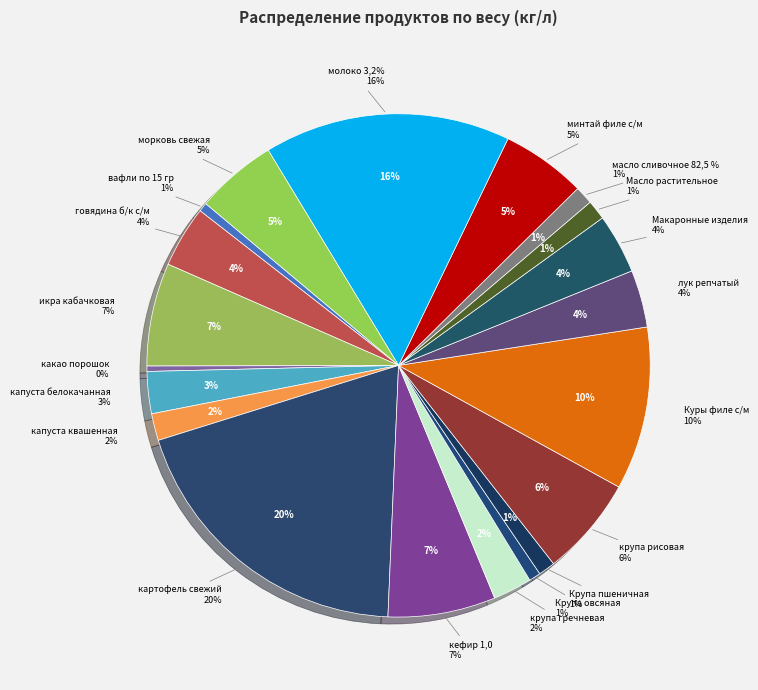

Rank the categories by value from highest to lowest.

картофель свежий, молоко 3,2%, Куры филе с/м, кефир 1,0, икра кабачковая, крупа рисовая, минтай филе с/м, морковь свежая, говядина б/к с/м, Макаронные изделия, лук репчатый, капуста белокачанная, крупа гречневая, капуста квашенная, Масло растительное, масло сливочное 82,5 %, Крупа пшеничная, Крупа овсяная, вафли по 15 гр, какао порошок